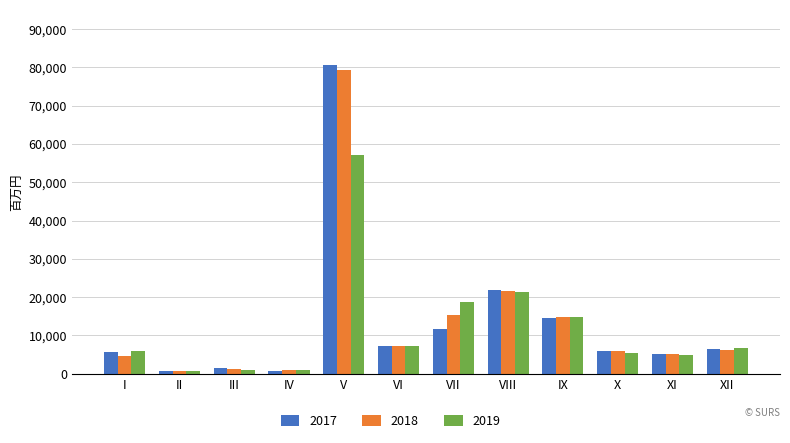

At which category does the chart reach its peak across all series?

V